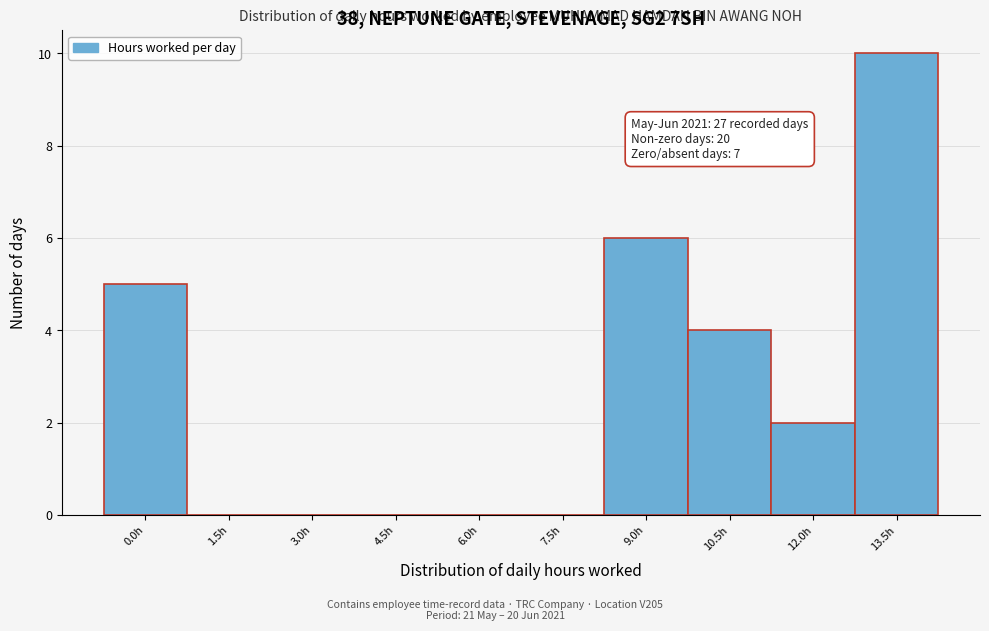

Reading left to right, what are all the values shown in this chart?

0.0h=5	1.5h=0	3.0h=0	4.5h=0	6.0h=0	7.5h=0	9.0h=6	10.5h=4	12.0h=2	13.5h=10